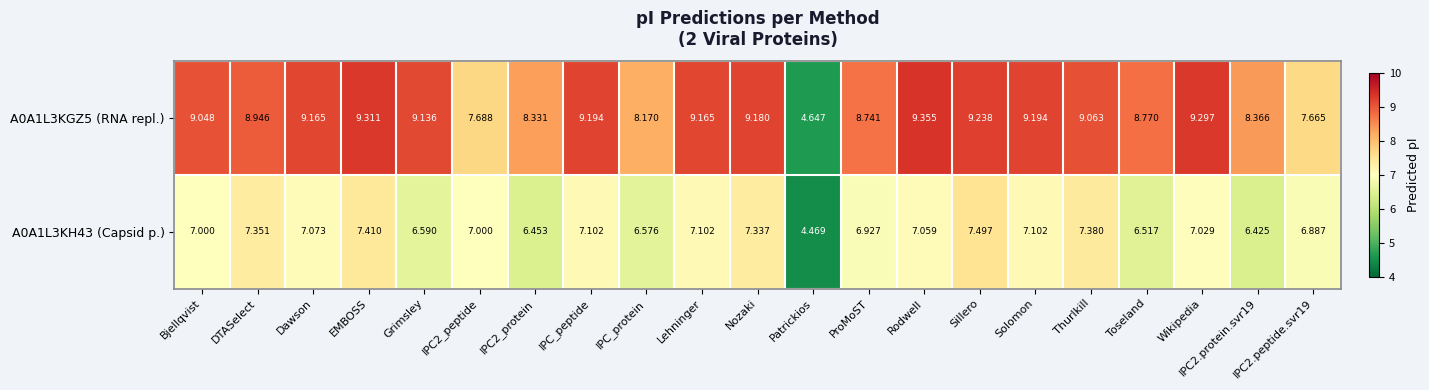

At which label is A0A1L3KH43 (Capsid p.) closest to 5?

Patrickios